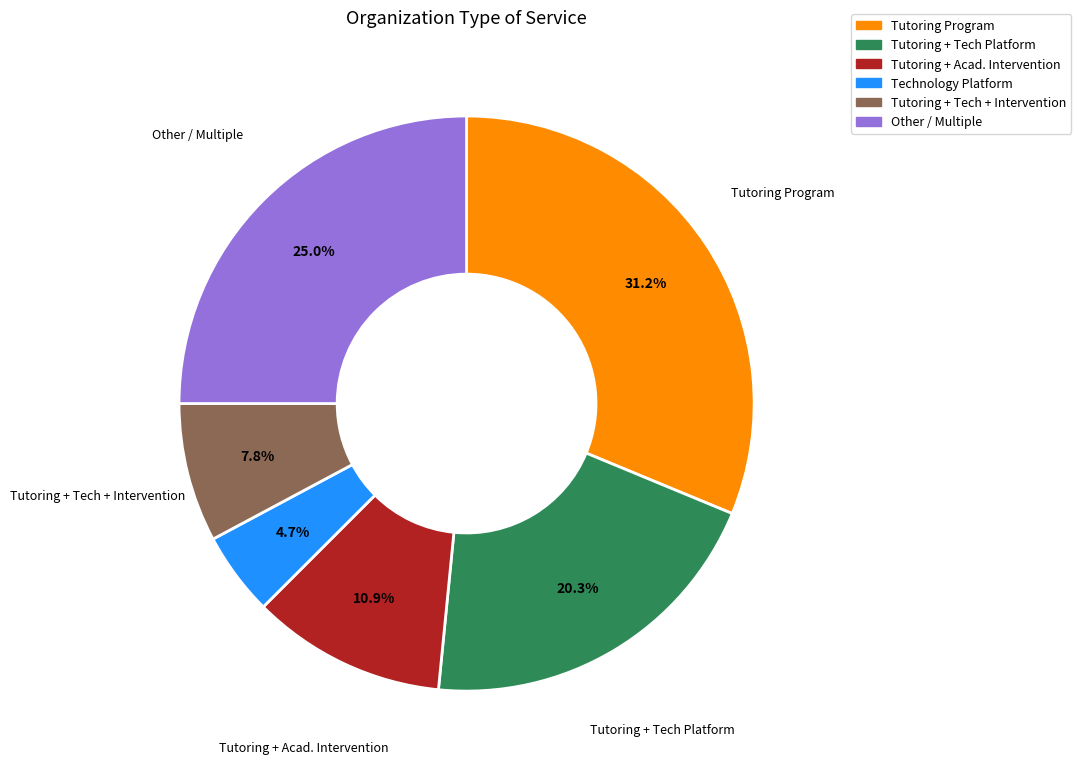

Does any single category account for the majority?

No